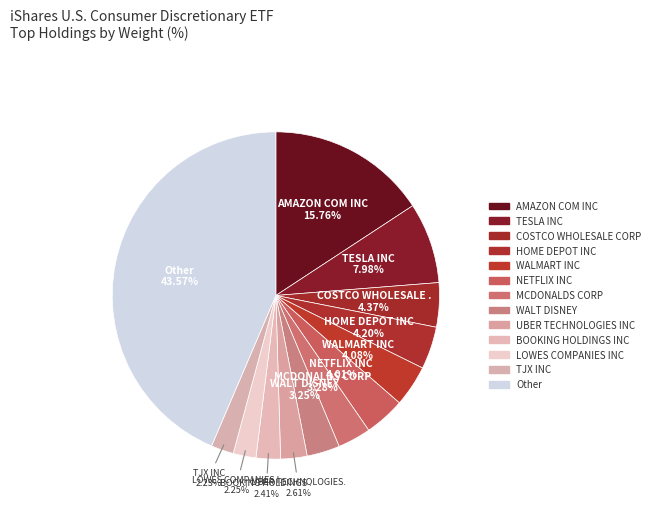

How much of the chart is everything except BOOKING HOLDINGS INC?

97.6%